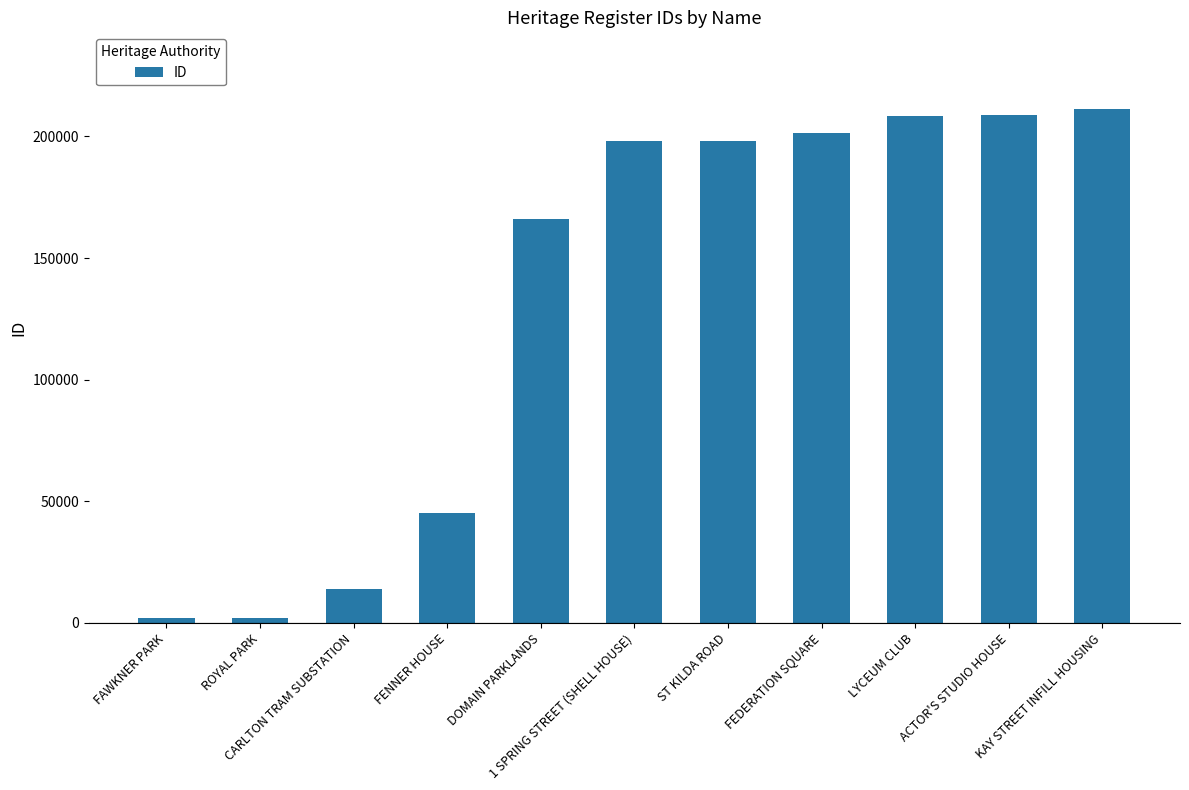

Count the number of data series in this chart.

1